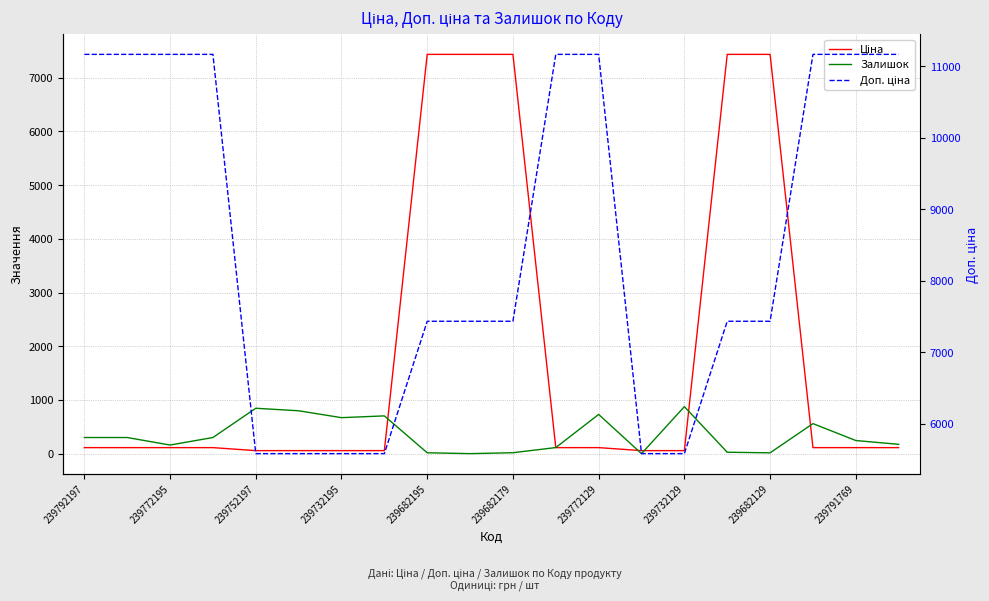

True or false: Ціна has a value of 7436.2 at 239682129.

True